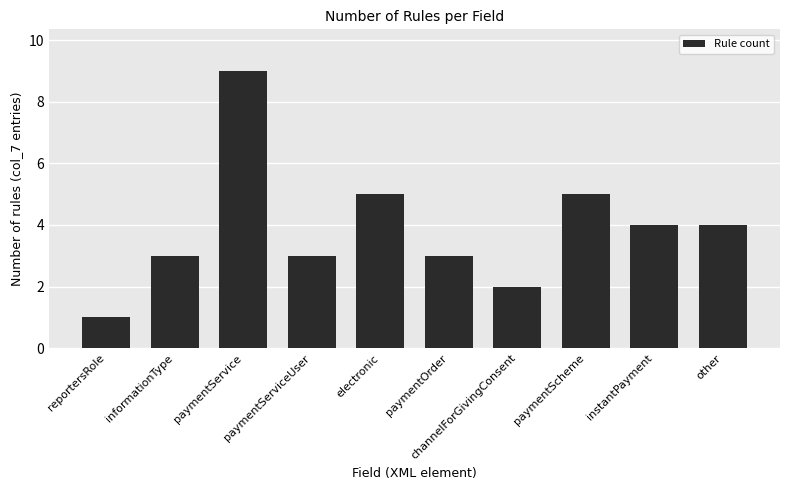

Reading left to right, extract all data points from this chart.

1	3	9	3	5	3	2	5	4	4